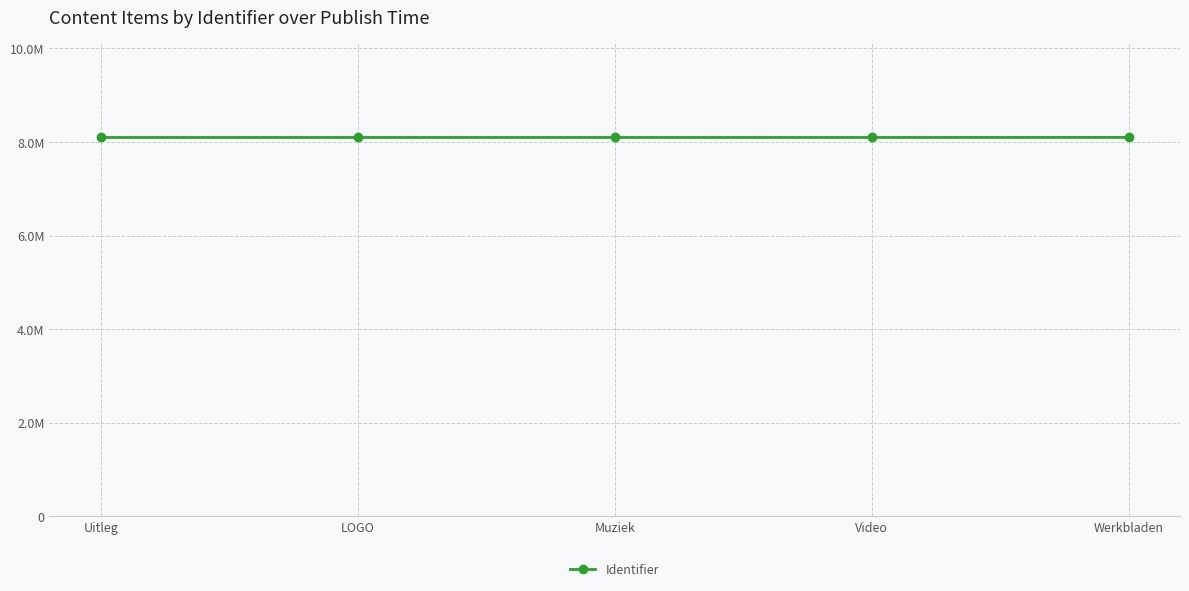

What is the label of the 5th point from the right?

Uitleg